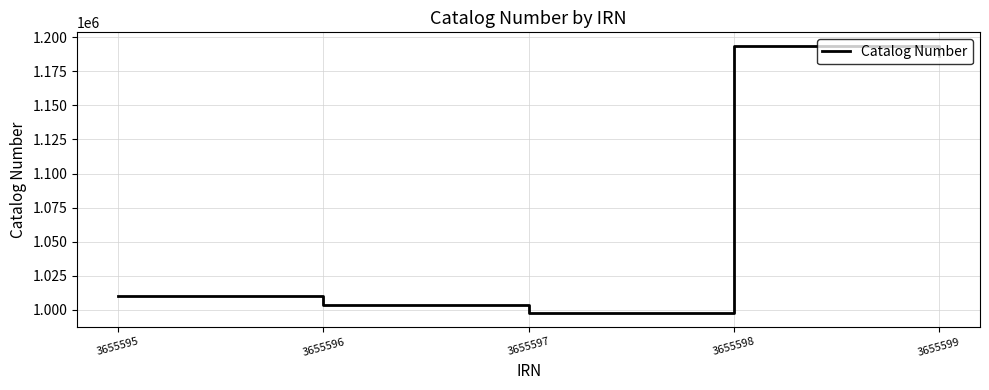

At which label is the value closest to 1095537?

3655595